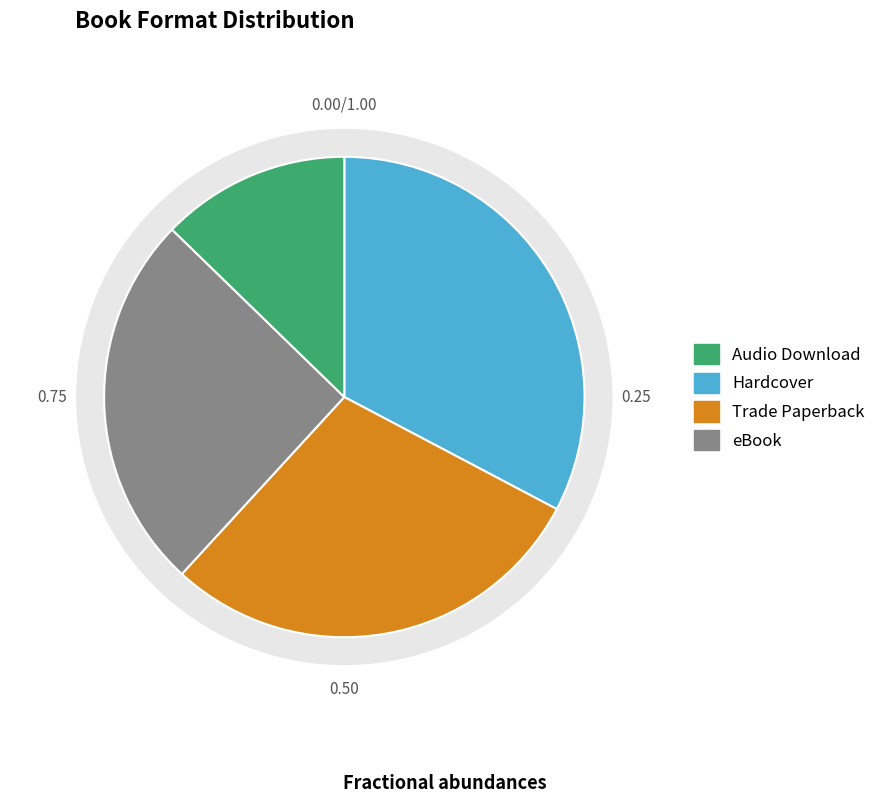

Which has a higher value, Audio Download or eBook?

eBook